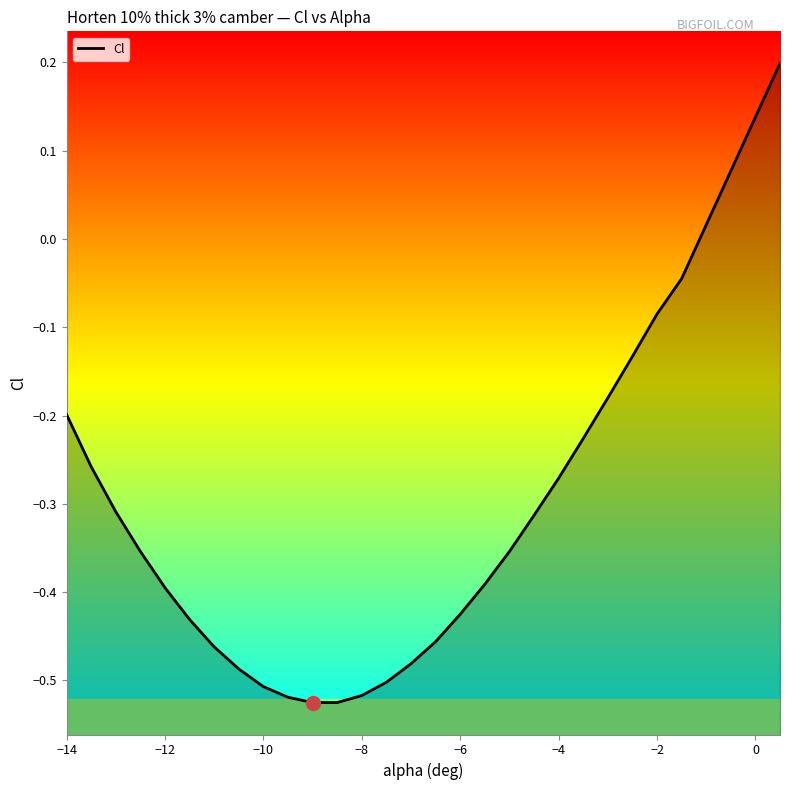

How many series are shown in this chart?

1